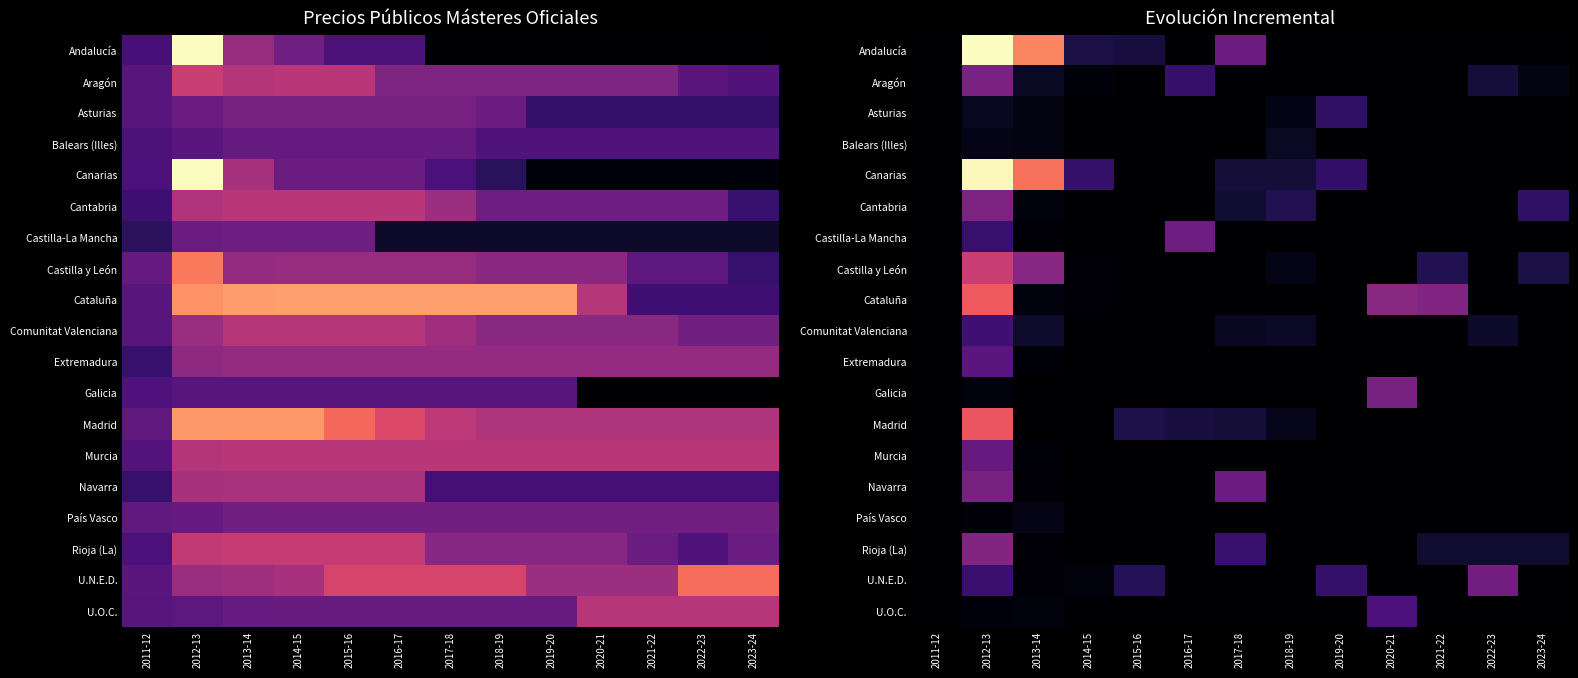

List the labels in order of Castilla-La Mancha value, largest first.

2016-17, 2012-13, 2013-14, 2014-15, 2011-12, 2015-16, 2017-18, 2018-19, 2019-20, 2020-21, 2021-22, 2022-23, 2023-24